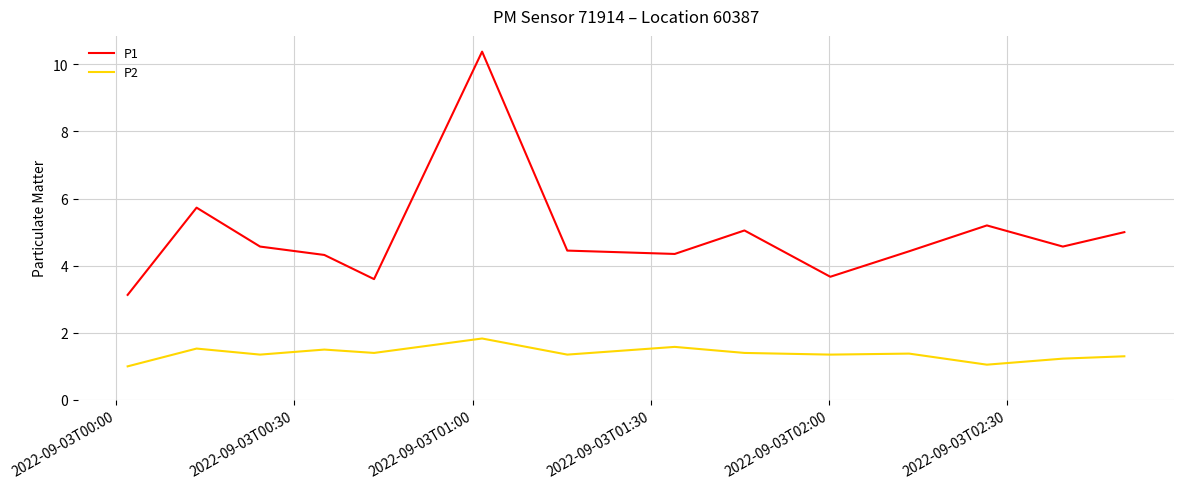

True or false: P2 and P1 intersect in this chart.

False